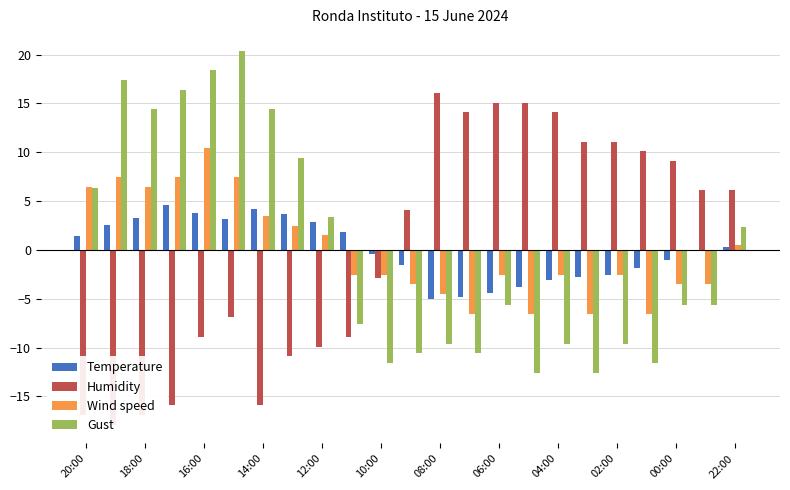

What is the maximum value shown in the chart?

20.4